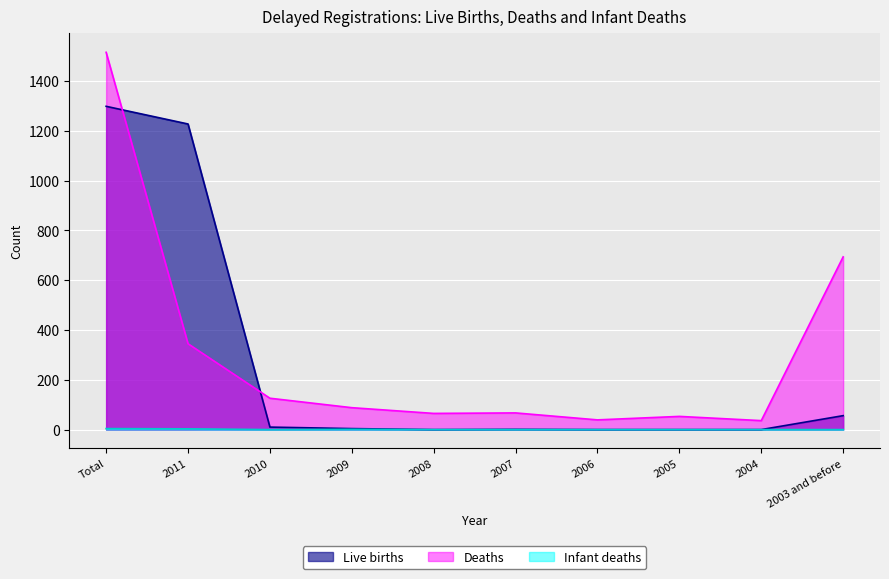

Rank the series at 2010 from lowest to highest value.

Infant deaths, Live births, Deaths